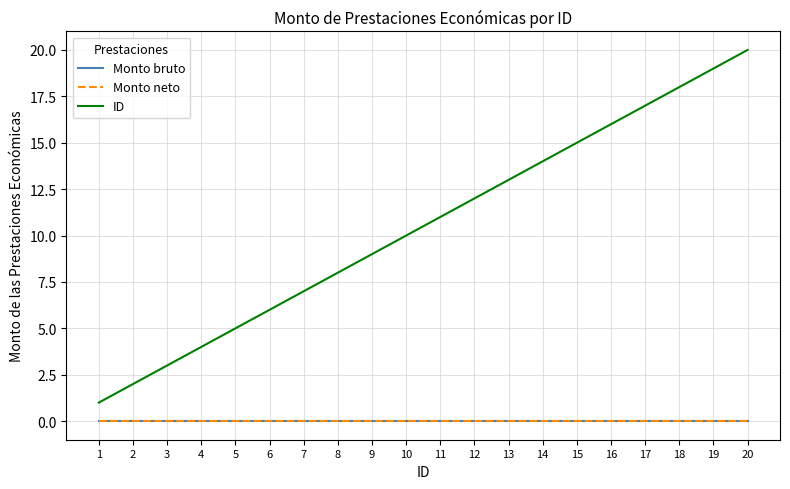

The value of ID at 7 is 7. True or false?

True